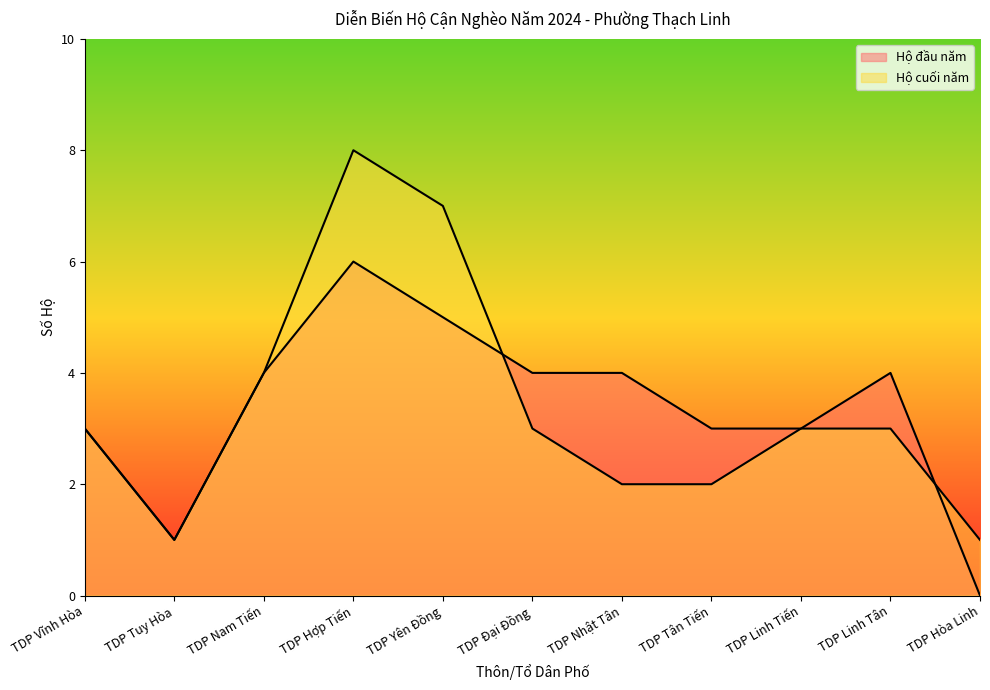

Count the Hộ cuối năm values in the range 2 to 4.

7